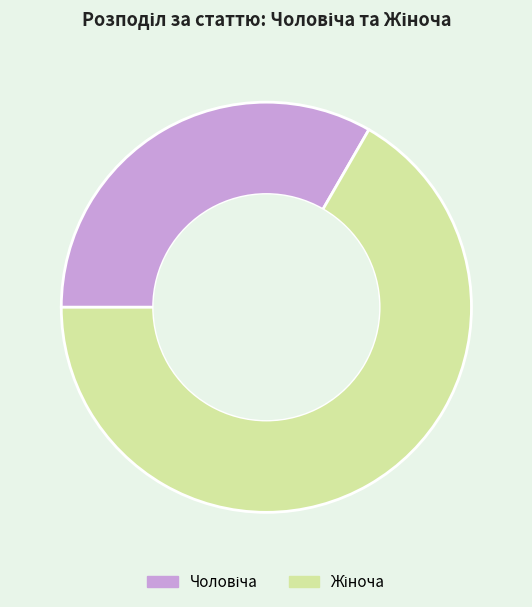

Is there any slice that represents more than half of the pie?

Yes